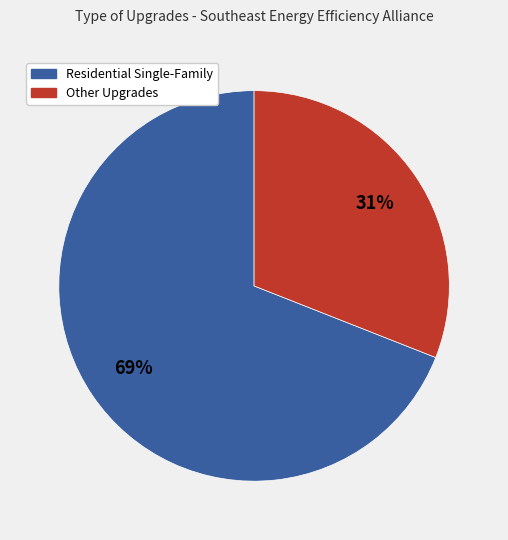

Does any single category account for the majority?

Yes